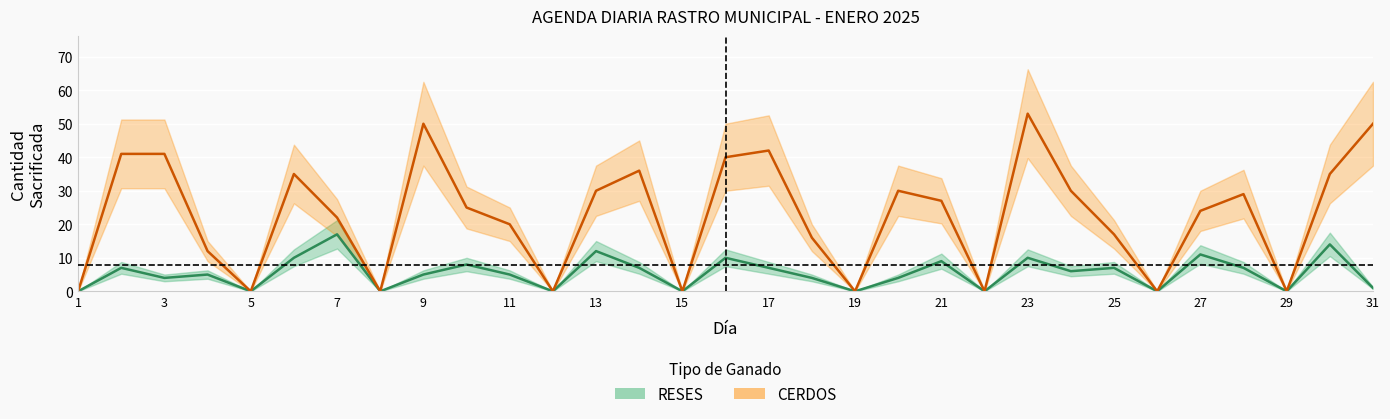

What is the difference between the RESES values at 19 and 10?

8